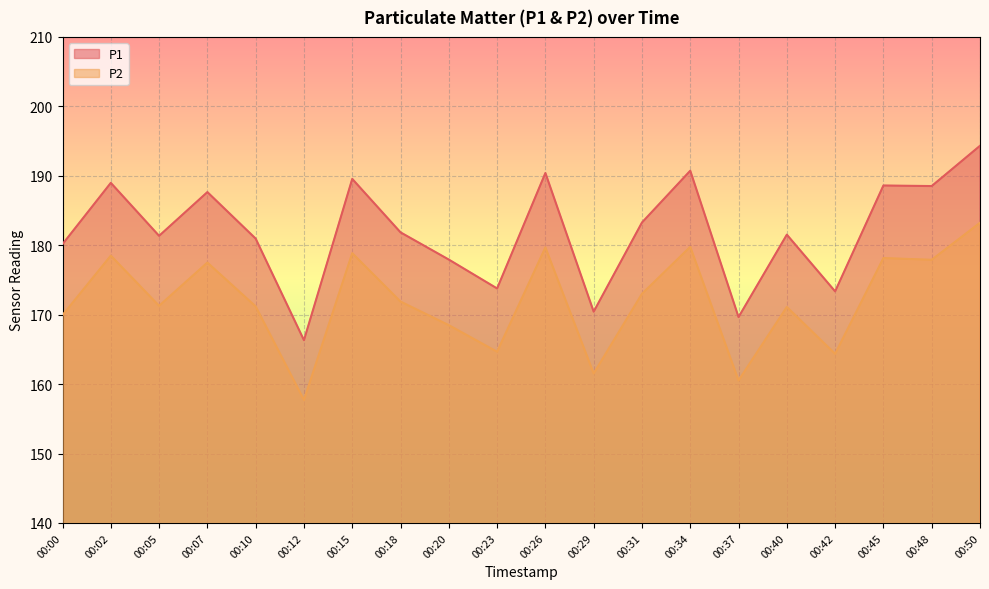

What is the value of the P2 point at the 7th from the left?

178.8